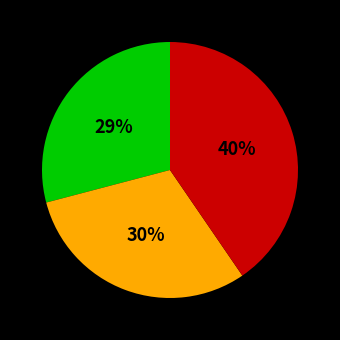

Is there a majority slice in this chart?

No